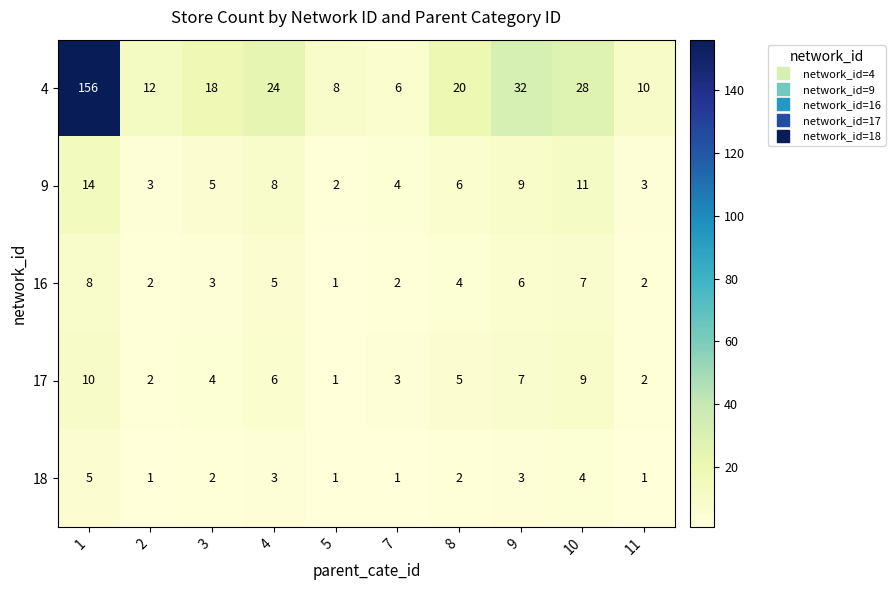

What value does the 17 series have at 4?

6